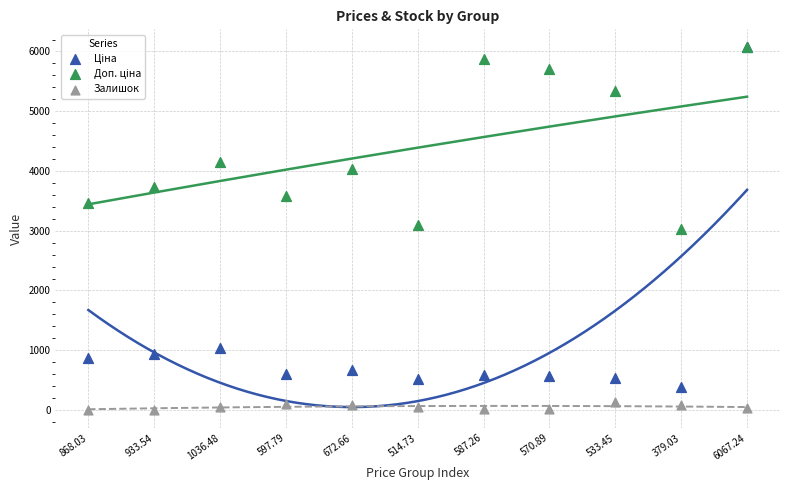

Which series contains the lowest Y value?

Залишок